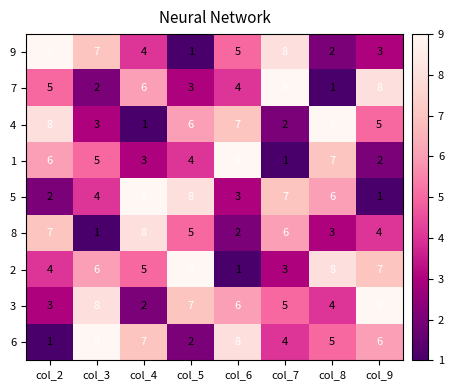

What is the difference between the maximum and second lowest values in the 6 series?

7